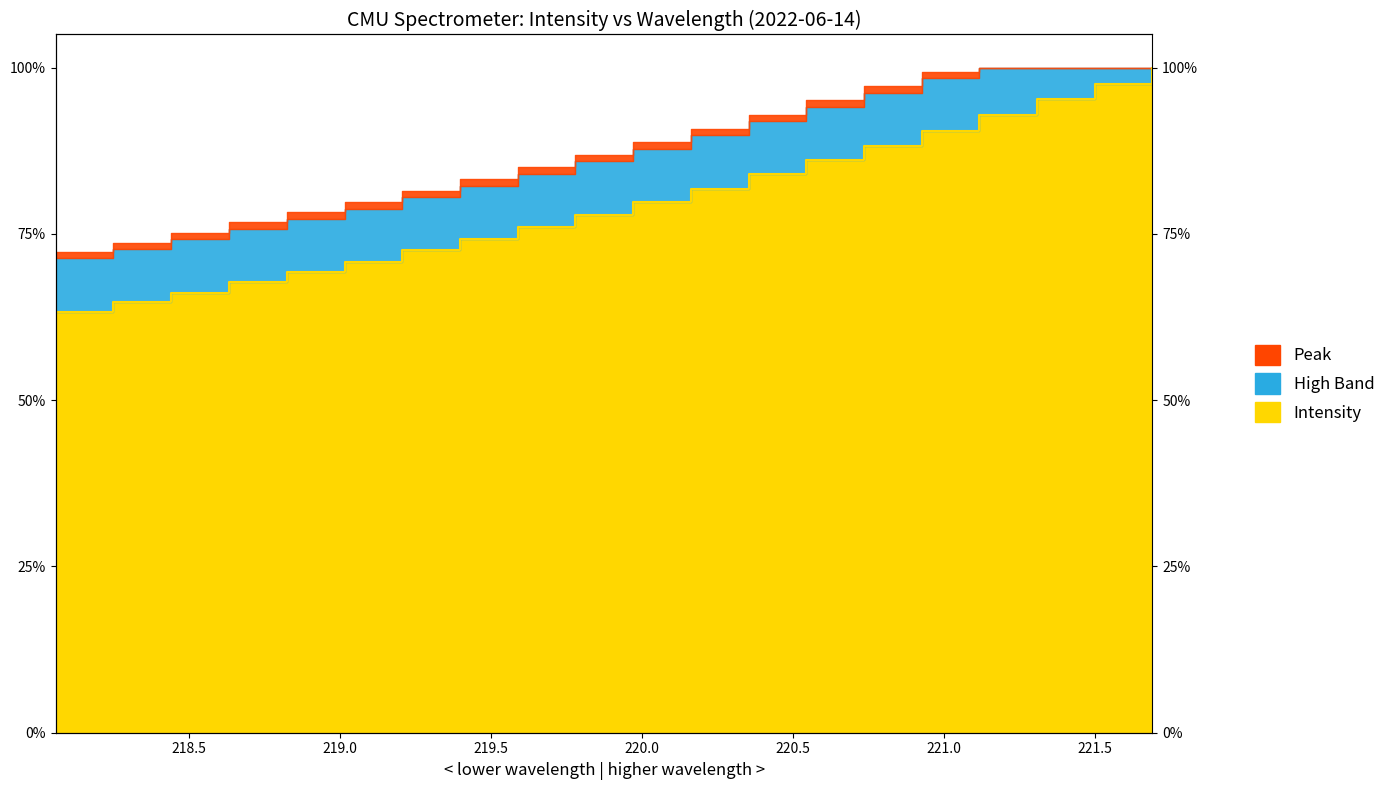

Reading left to right, what are all the values shown in this chart?

0.6	0.6	0.7	0.7	0.7	0.7	0.7	0.7	0.8	0.8	0.8	0.8	0.8	0.9	0.9	0.9	0.9	1.0	1.0	1.0